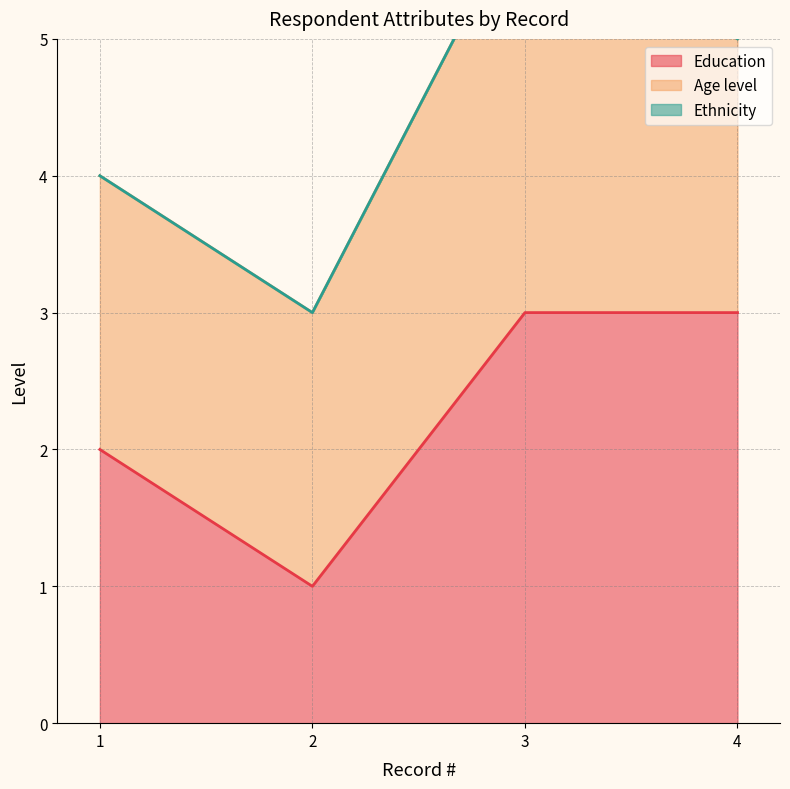

True or false: Age level and Ethnicity cross at least once.

False